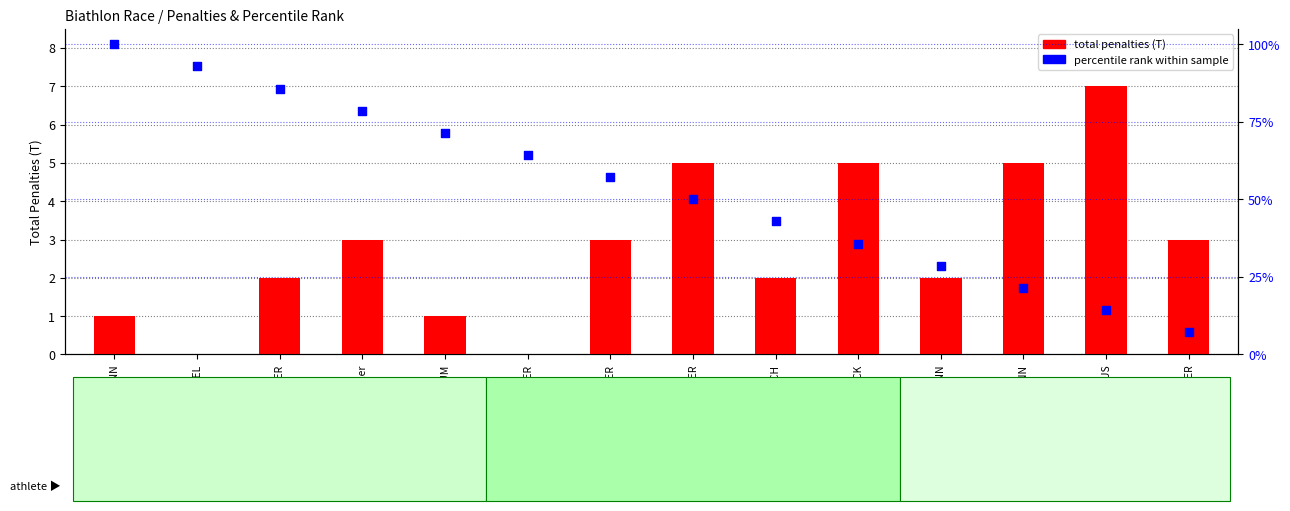

At how many categories does at least one series exceed 19?

12